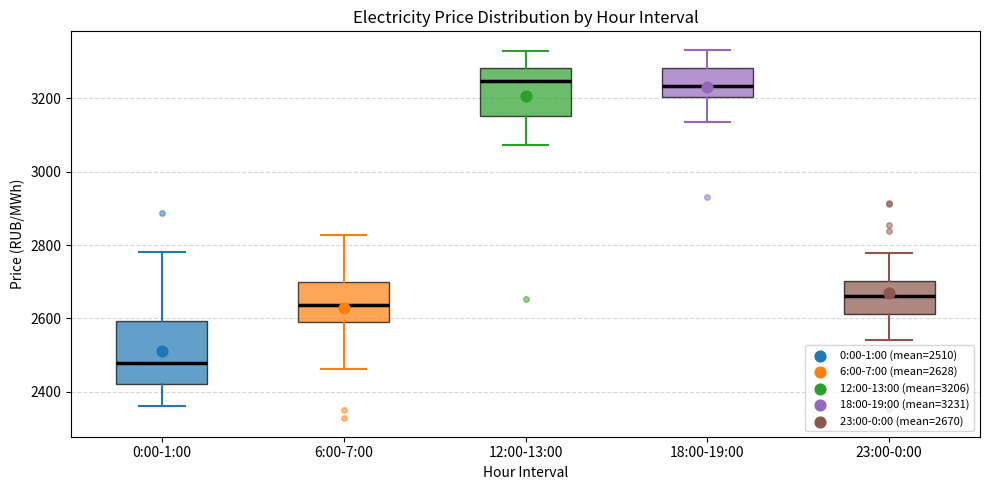

Which box has the lowest median line?

0:00-1:00